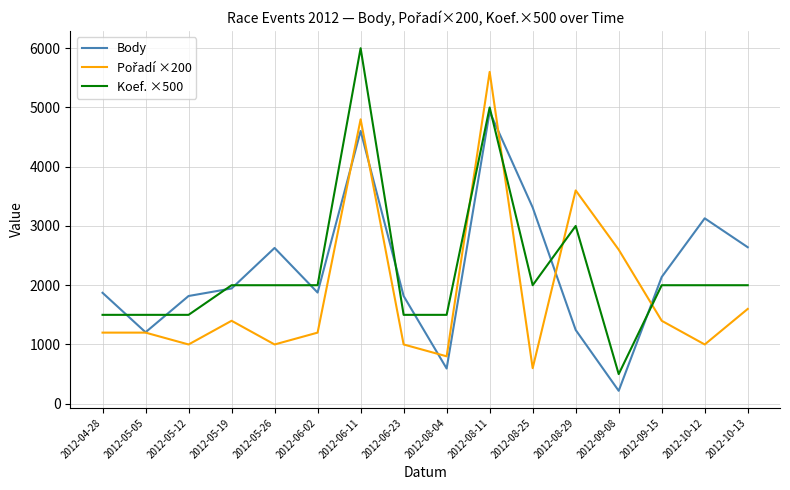

Is the value of Koef. ×500 at 2012-08-29 greater than the value of Body at 2012-10-13?

Yes